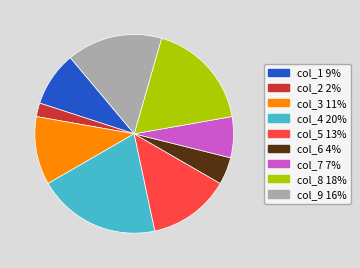

Is it true that col_2 is 10% of the pie?

False